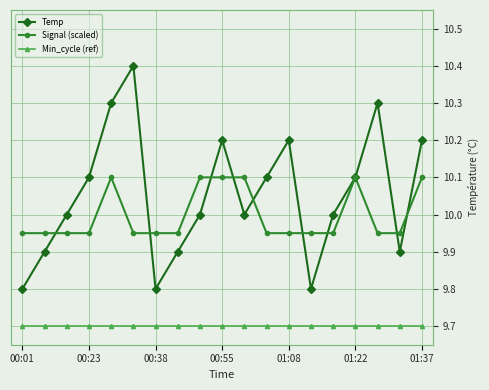

What is the value of the Min_cycle (ref) point at the 19th from the left?

9.7